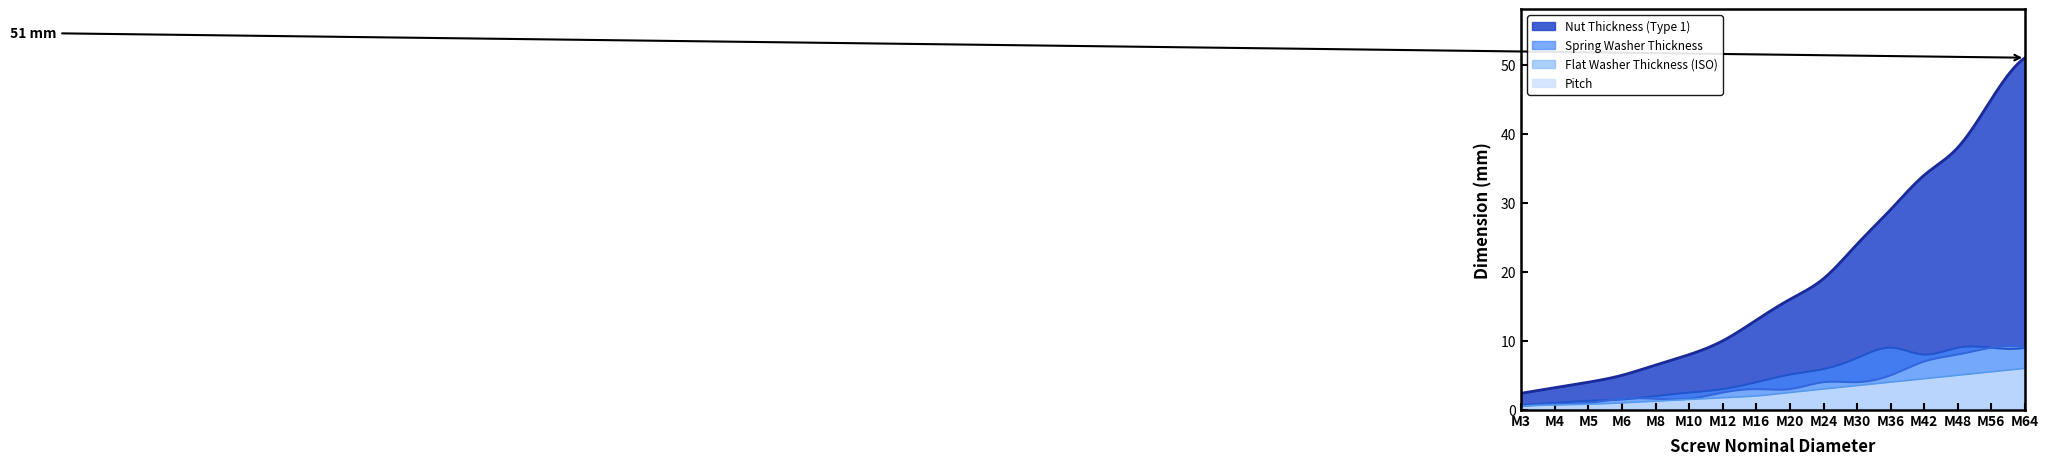

What is the minimum value shown in the chart?

0.5